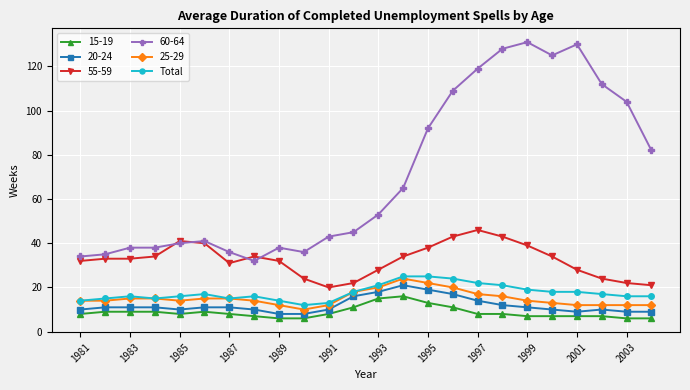

True or false: 20-24 has more than 0 points higher than both neighbors.

True